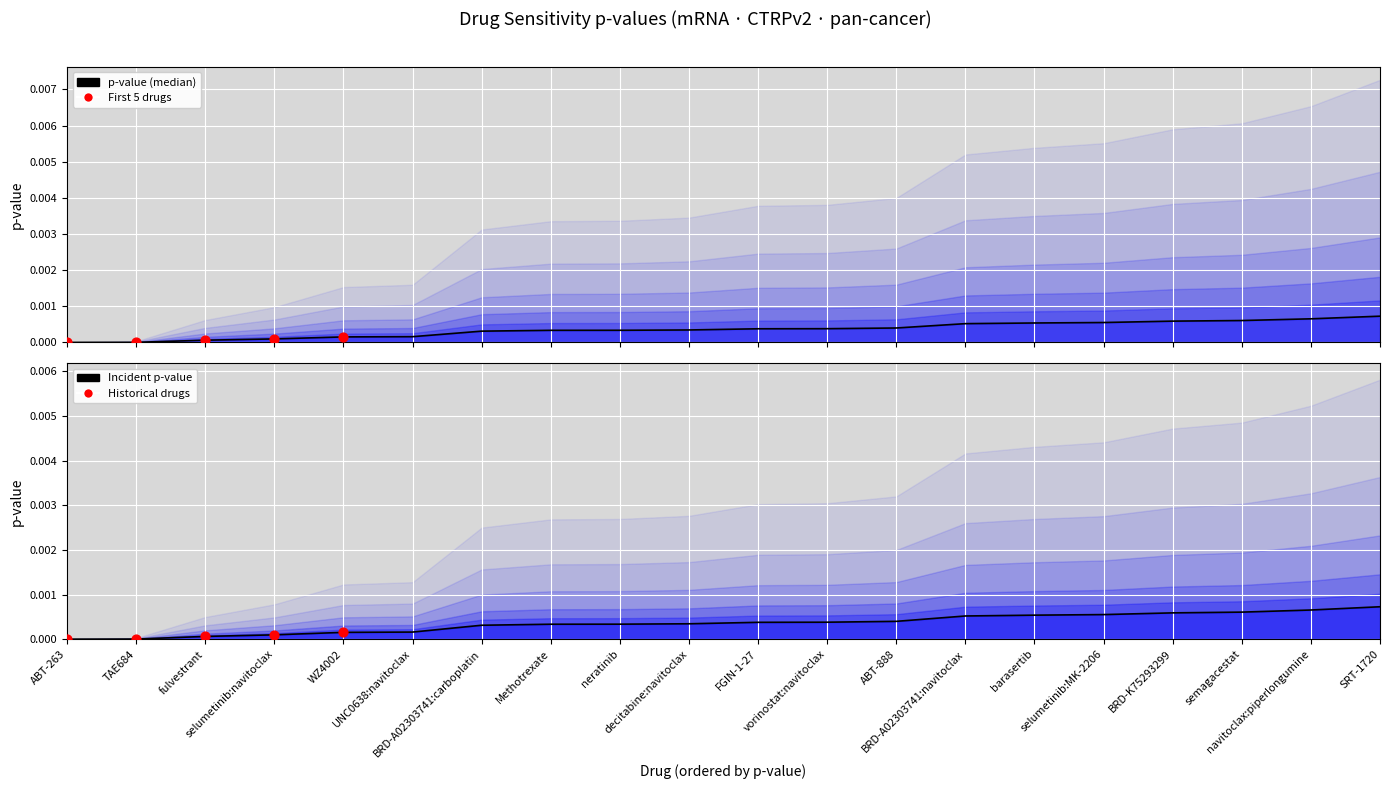

Between UNC0638:navitoclax and BRD-A02303741:navitoclax, which is larger?

BRD-A02303741:navitoclax